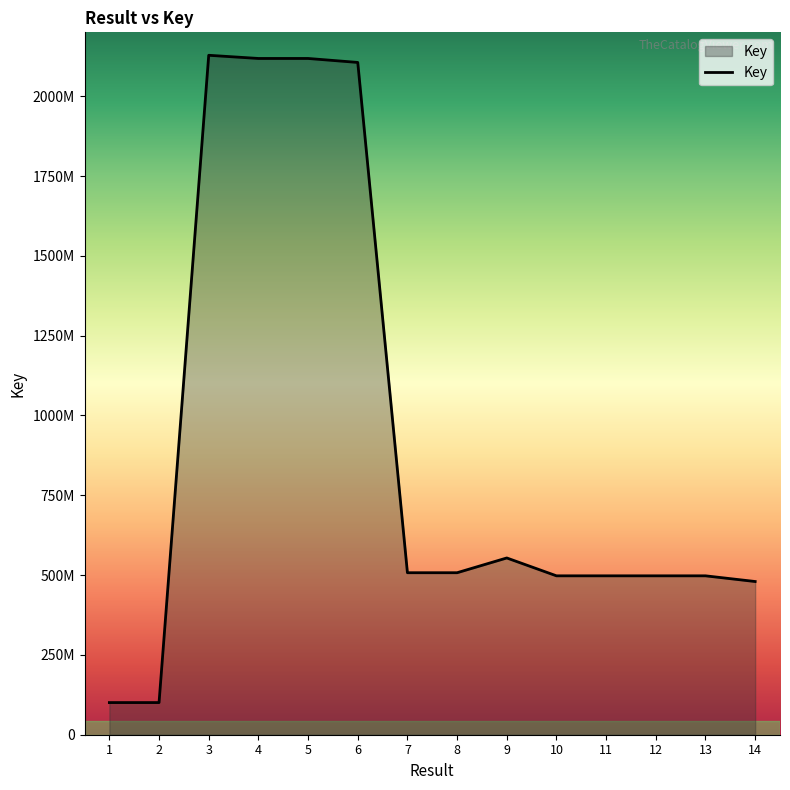

Which has a higher value, 4 or 11?

4